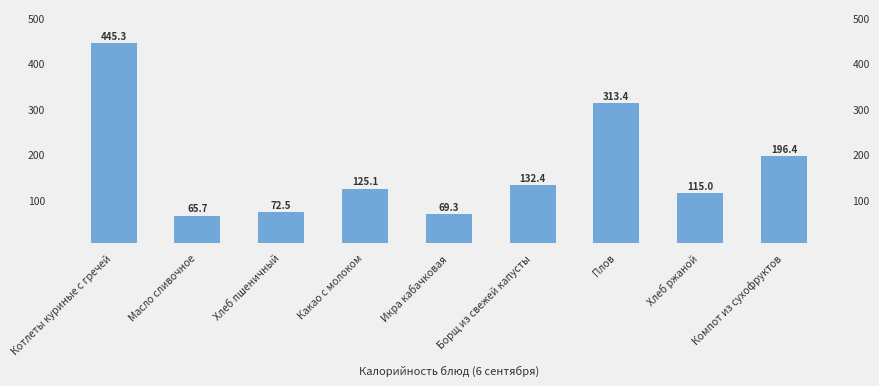

At which category does the chart reach its minimum across all series?

Масло сливочное